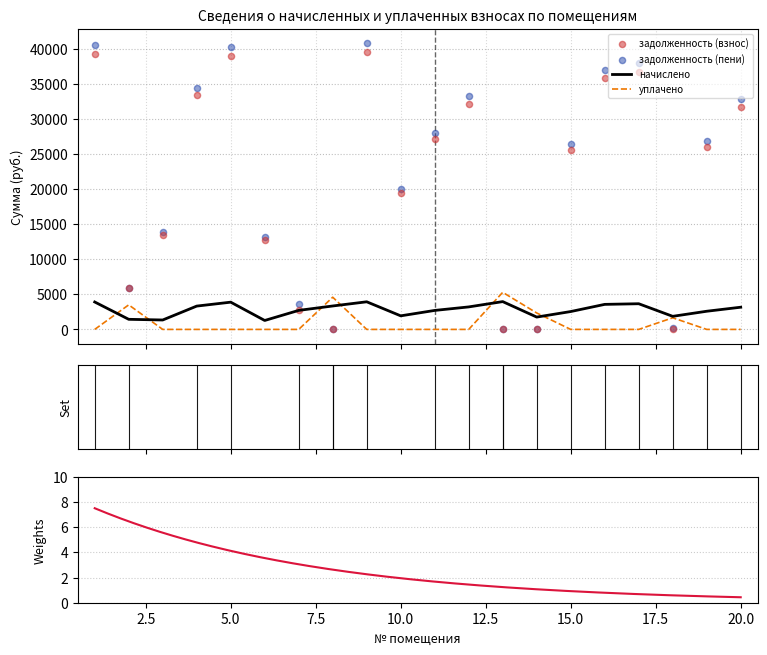

Which series has the widest spread of Y values?

задолженность (пени)